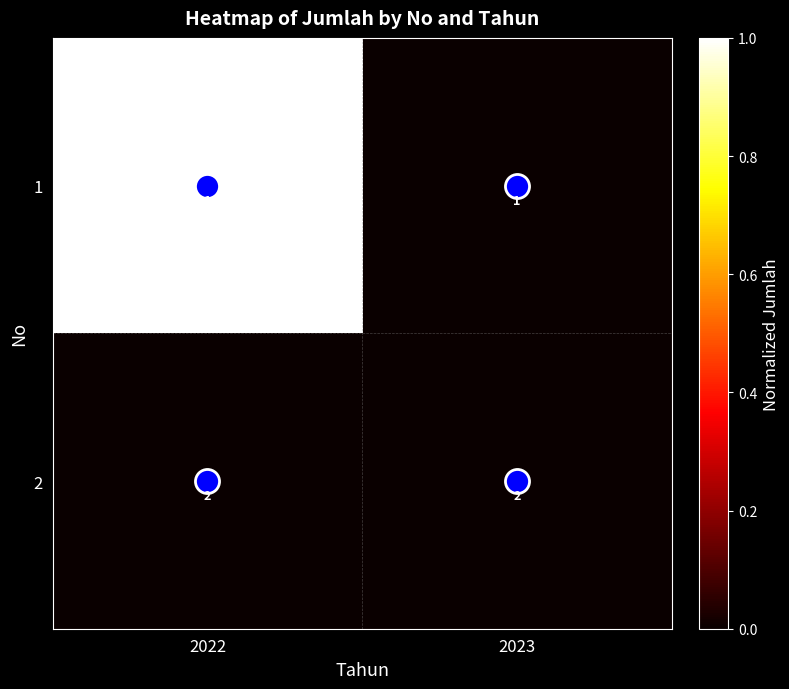

Read the 1 value at 2022.

1